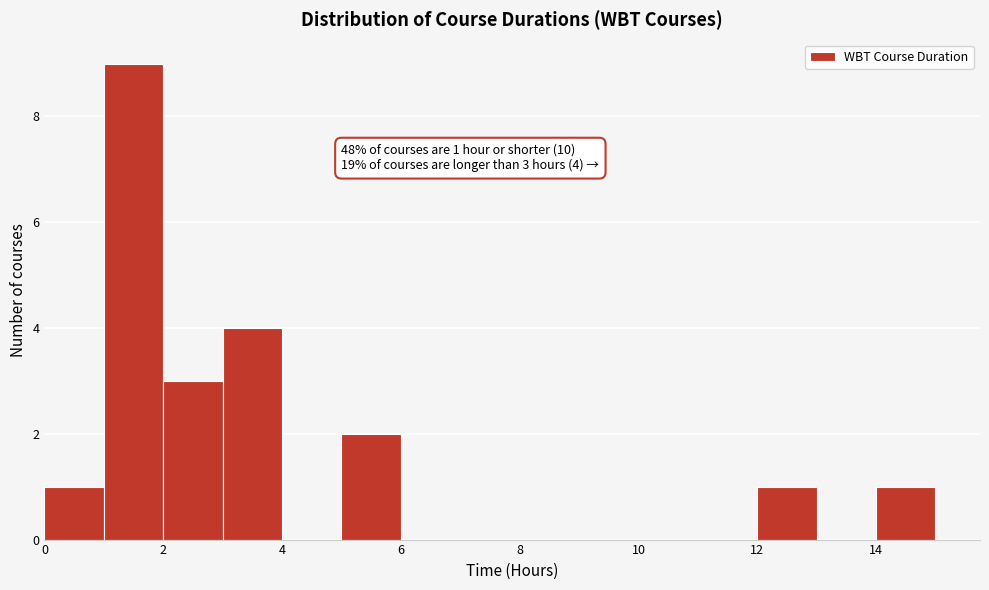

Which range on the x-axis has the tallest bar?

1 to 2